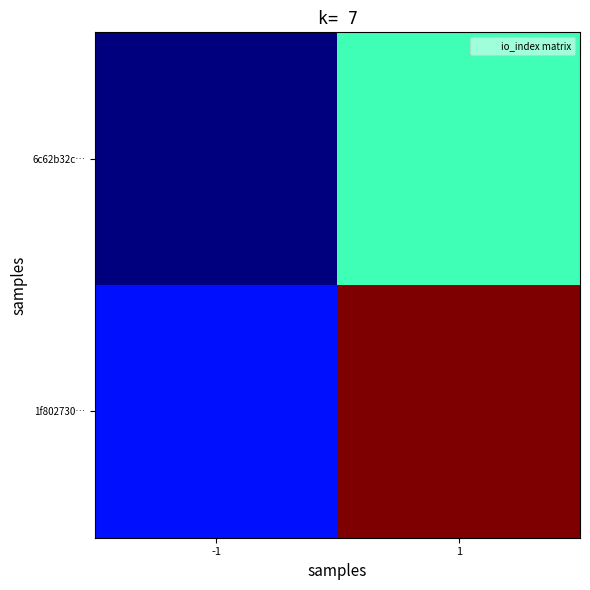

Which series has the largest total across all categories?

1f802730…